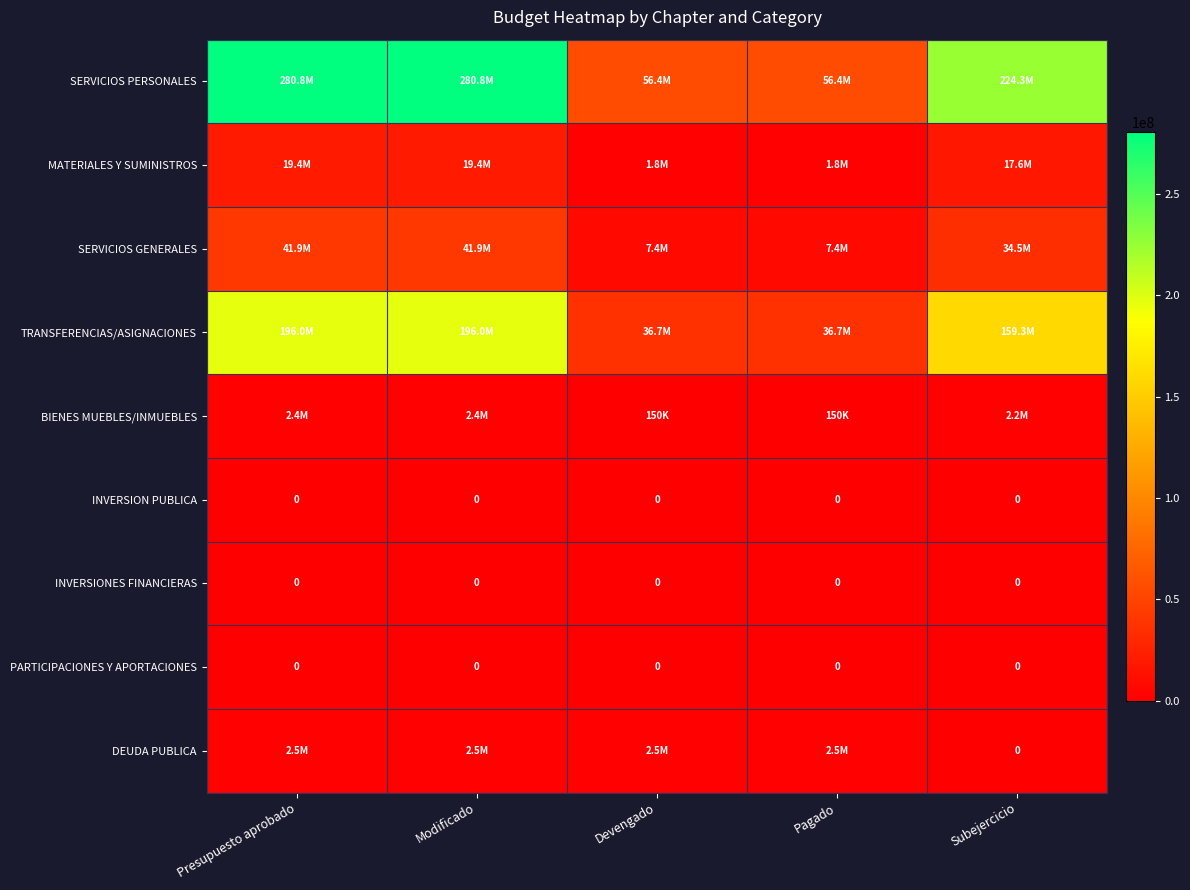

Which category has the highest value in the DEUDA PUBLICA series?

Presupuesto aprobado